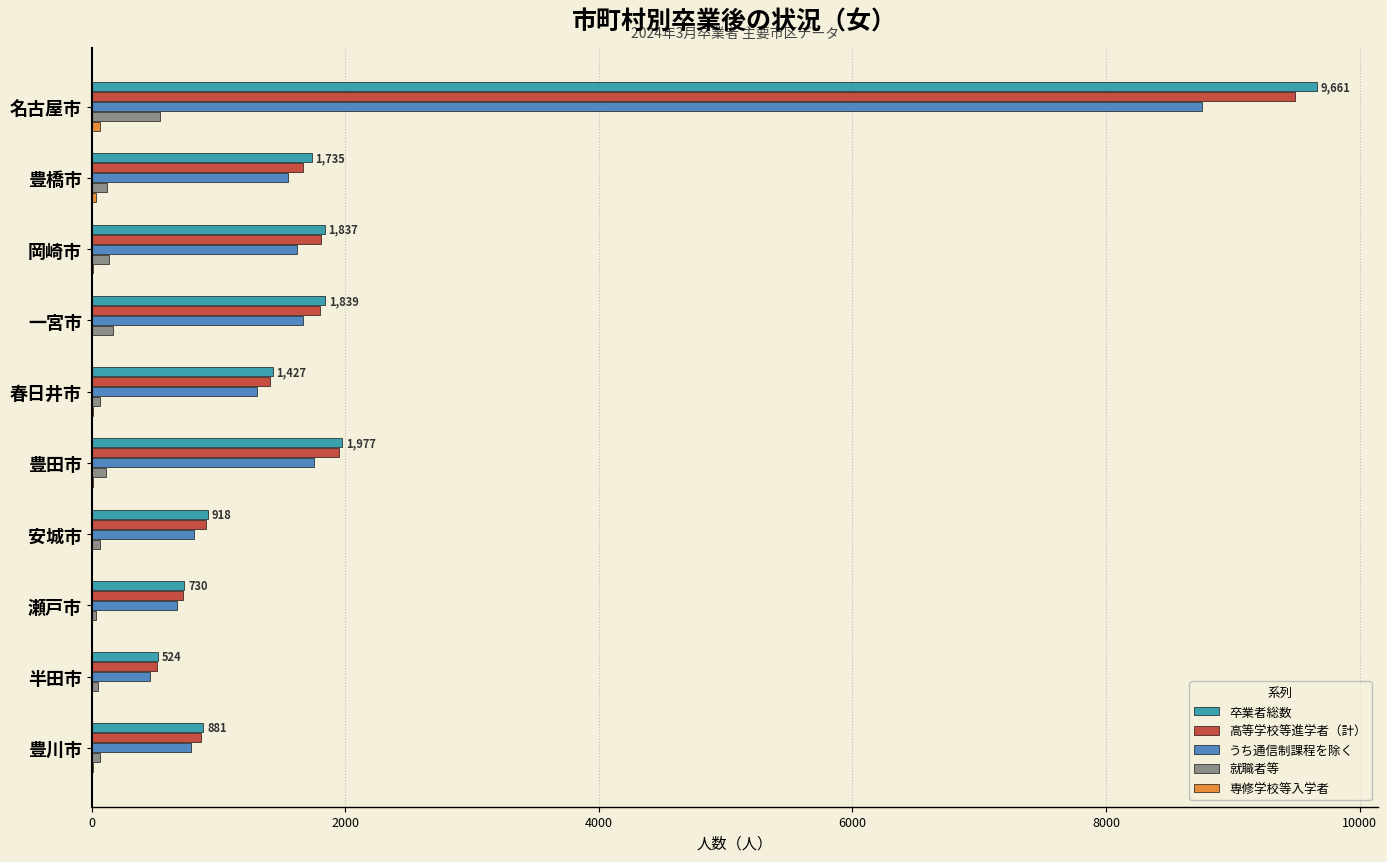

Count the number of data series in this chart.

5